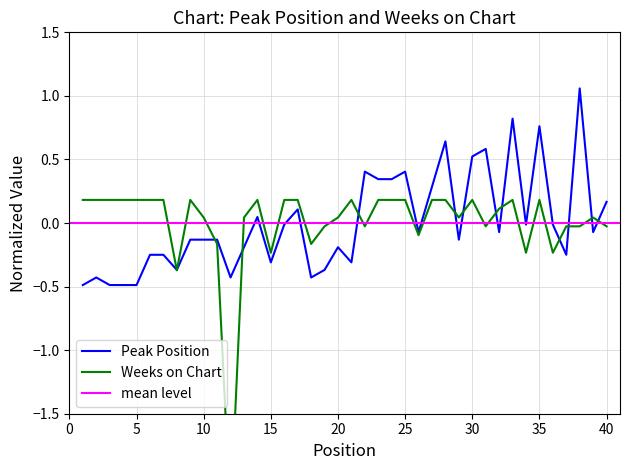

After their last crossing, which series has the higher values: Weeks on Chart or Peak Position?

Peak Position